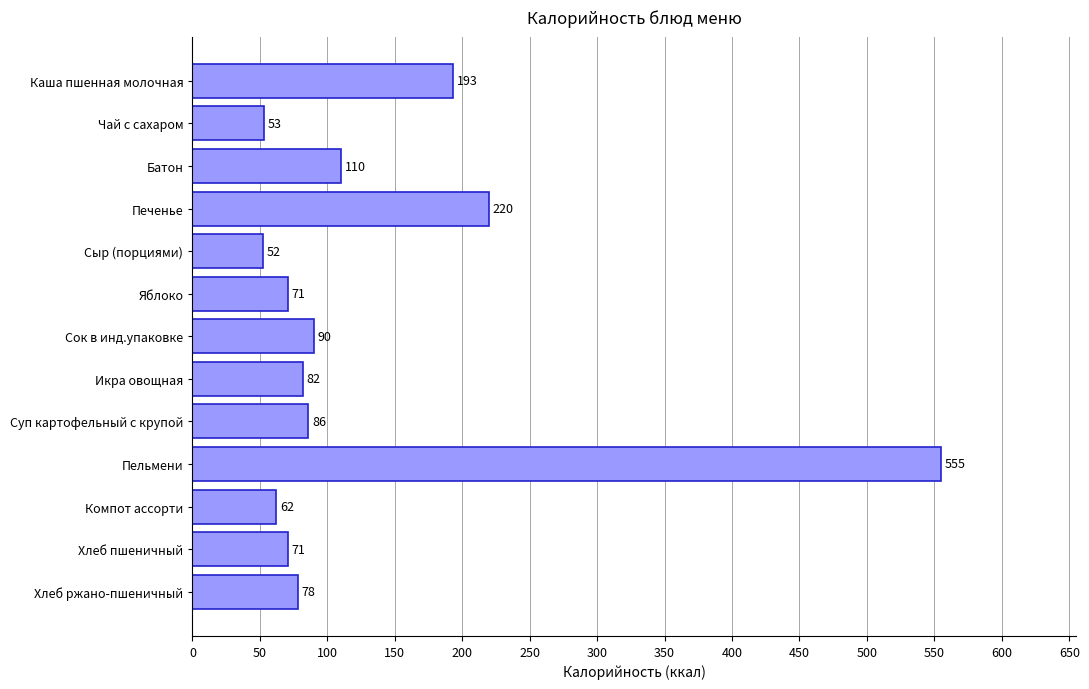

What is the average value?

133